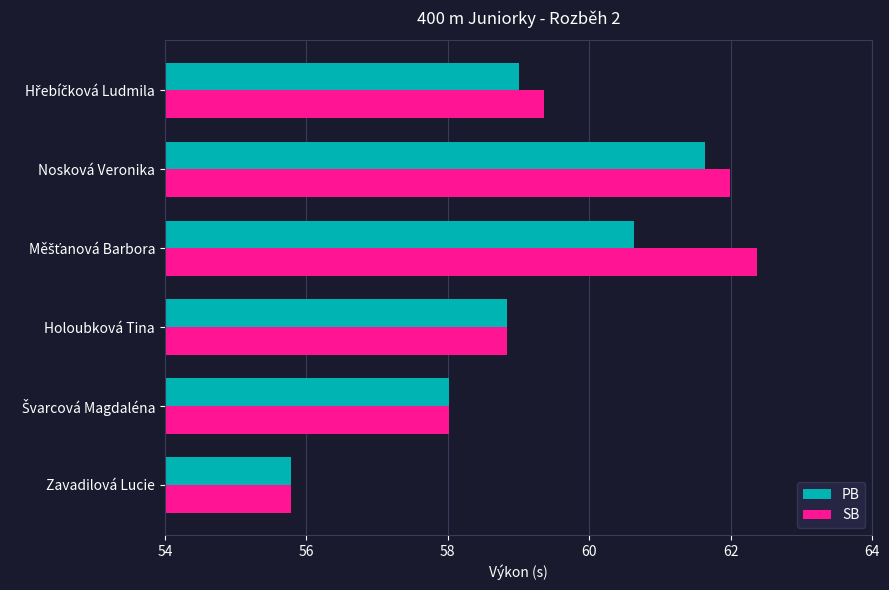

How many data points in PB are above 59?

3